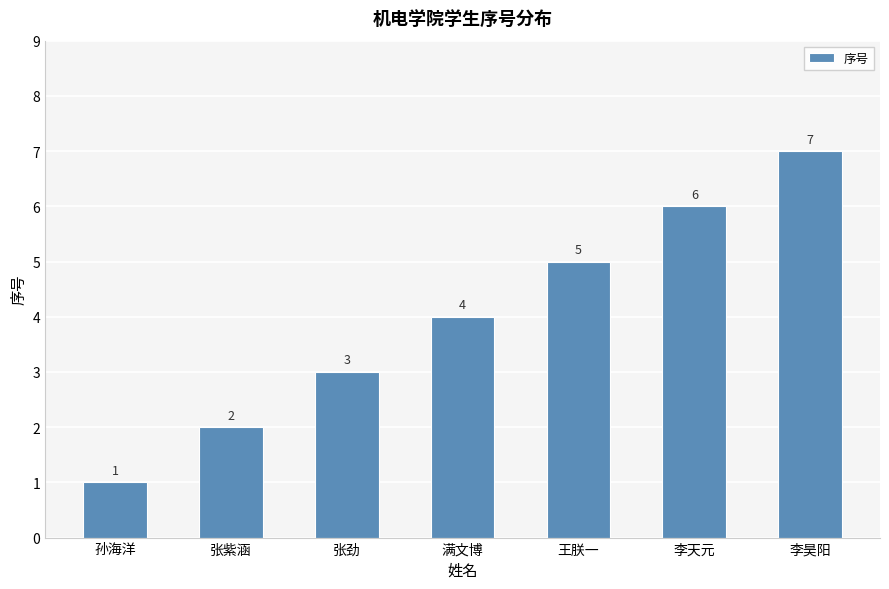

What is the label of the 6th bar from the right?

张紫涵